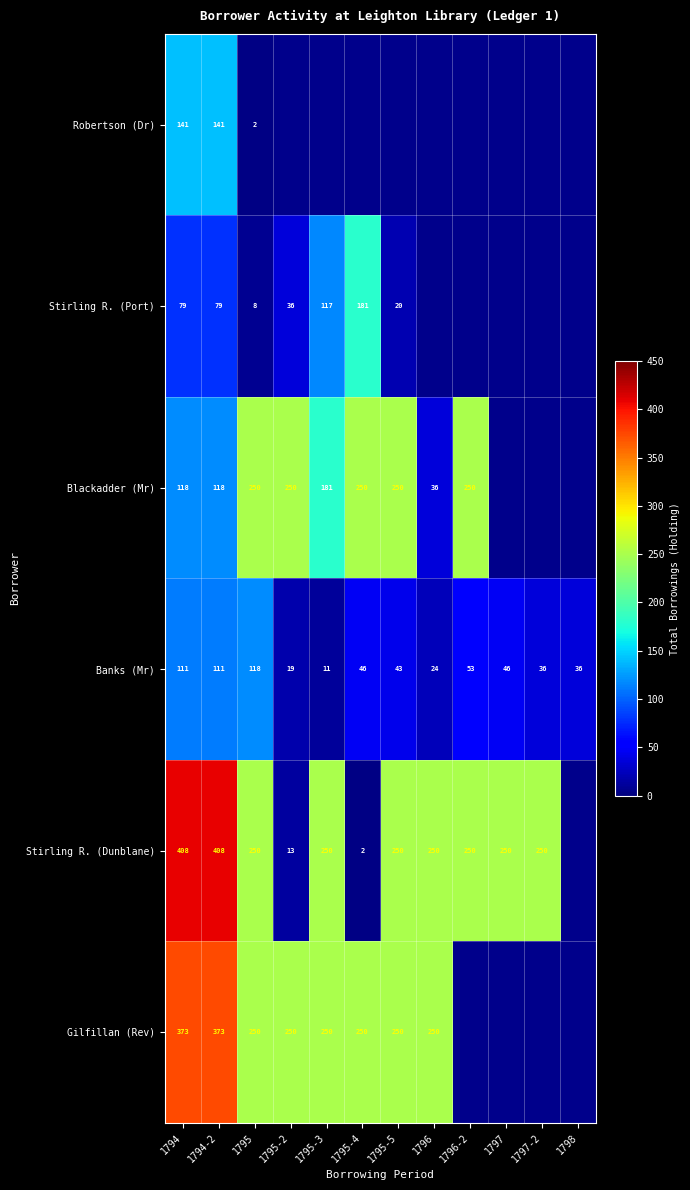

At how many categories does at least one series exceed 380?

2